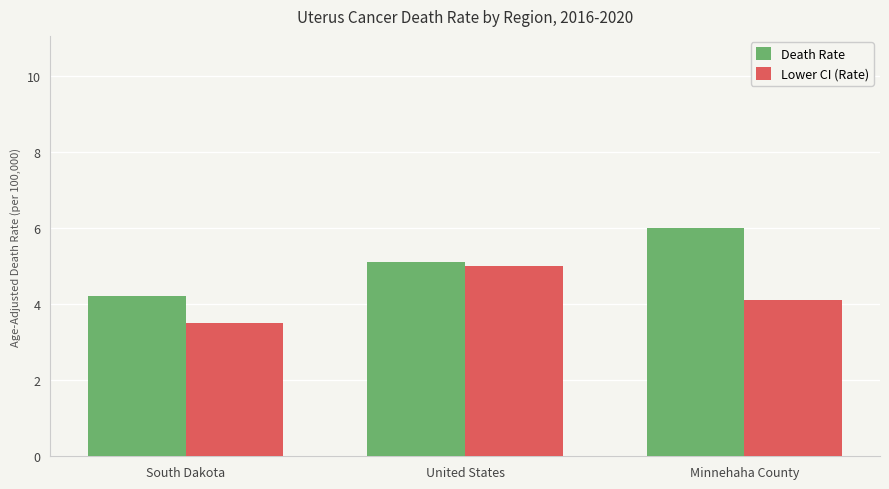

Is the value of Lower CI (Rate) at Minnehaha County greater than the value of Death Rate at South Dakota?

No